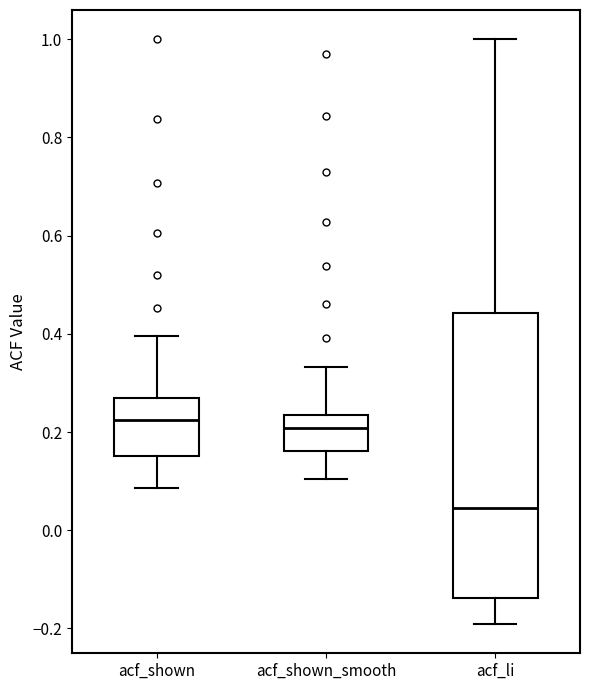

Which box's median line is the lowest?

acf_li